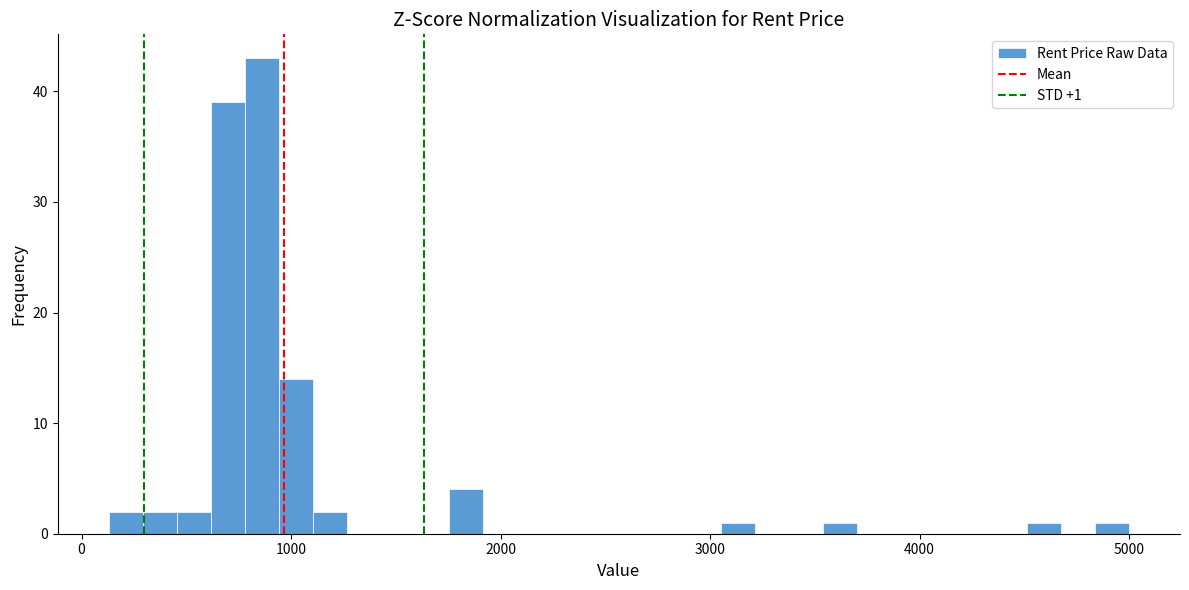

Read against the x-axis, roughly where is the centre of the tallest bar?

900